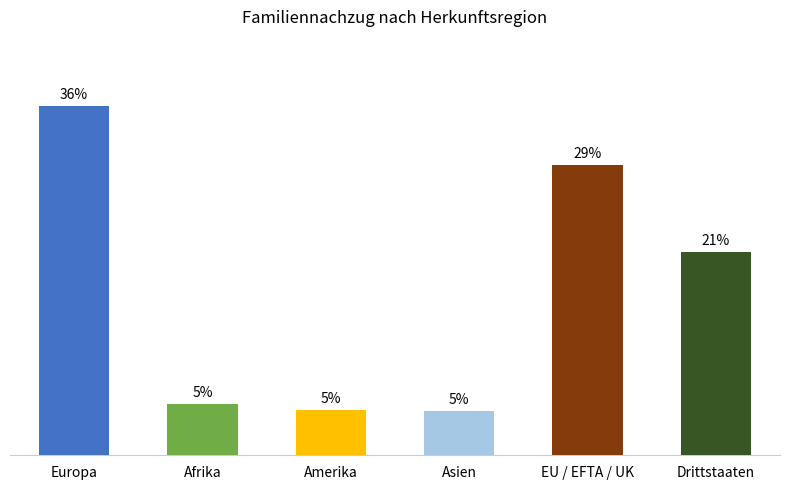

Are the bars horizontal?

No